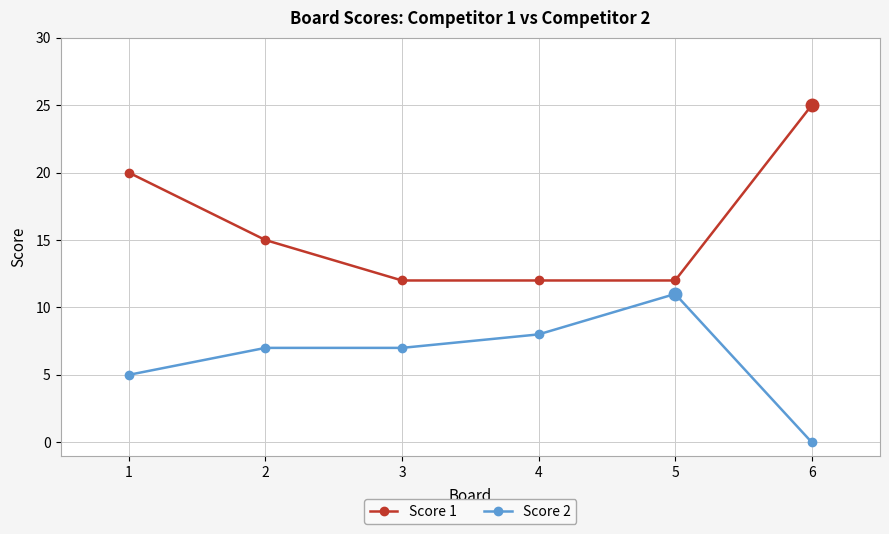

What is the total value across all series at 6?

25